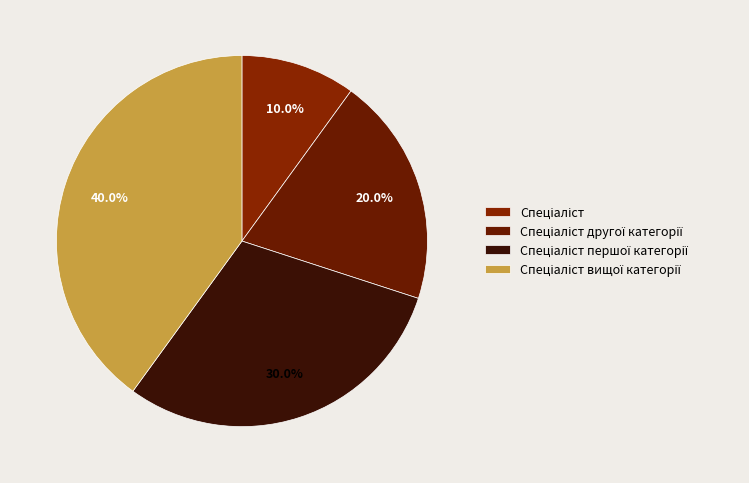

To the nearest percent, what is the difference between the largest and smallest slice percentages?

30%